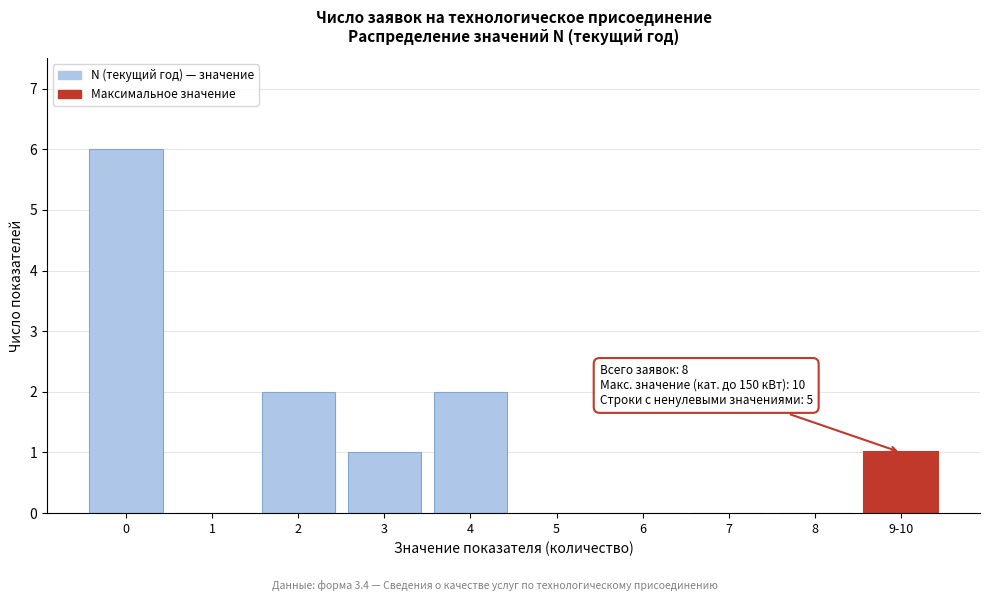

Reading left to right, extract all data points from this chart.

0=6	1=0	2=2	3=1	4=2	5=0	6=0	7=0	8=0	9-10=1